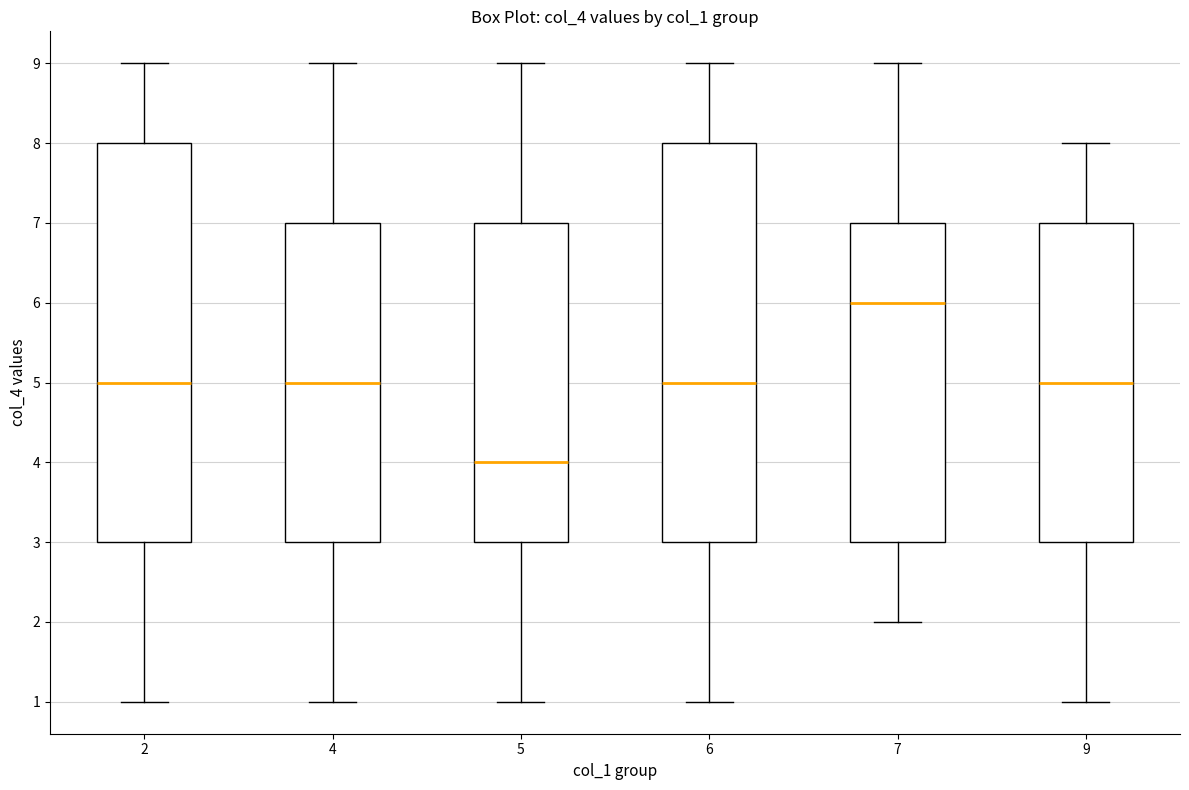

Which box has the lowest median line?

5